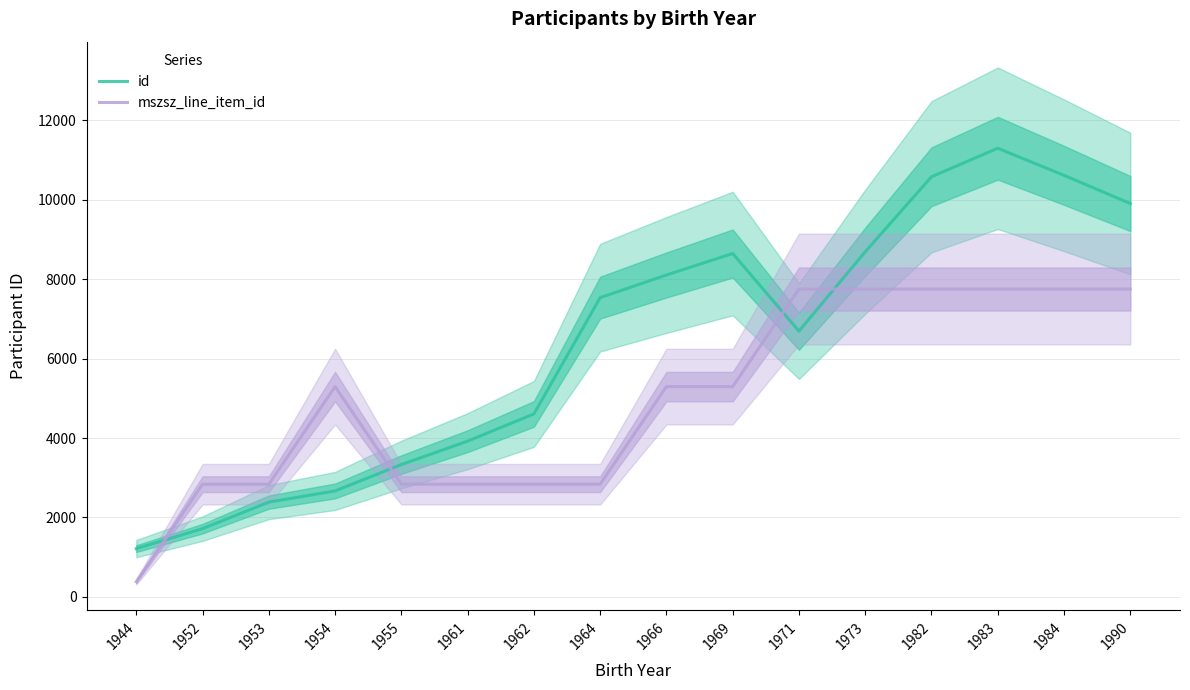

Reading right to left, extract all data points from this chart.

id: 9906.3	10616.3	11298.0	10580.0	8691.0	6693.0	8647.0	8106.0	7535.3	4606.7	3921.0	3332.3	2667.3	2385.7	1717.3	1214.7
mszsz_line_item_id: 7752.4	7752.4	7752.4	7752.4	7752.4	7752.4	5294.6	5294.6	2836.8	2836.8	2836.8	2836.8	5294.6	2836.8	2836.8	379.0